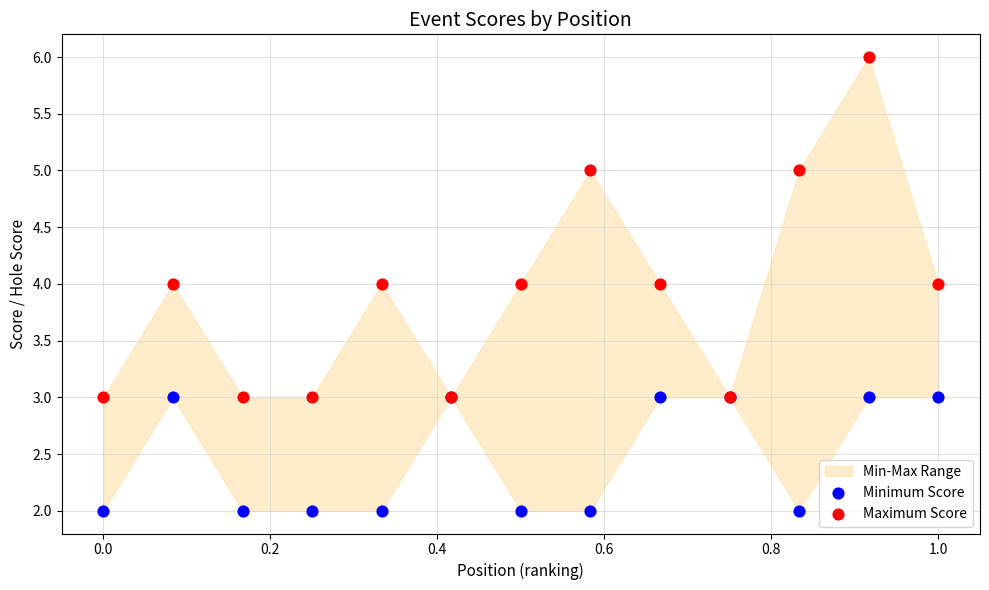

Which series has the widest spread of Y values?

Maximum Score